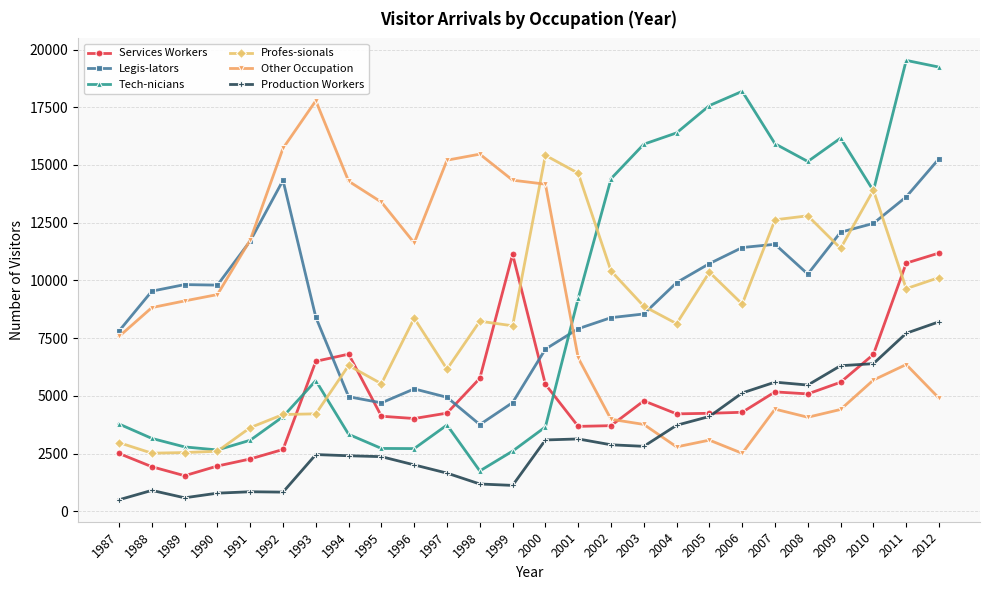

What is the minimum value for Production Workers?

500